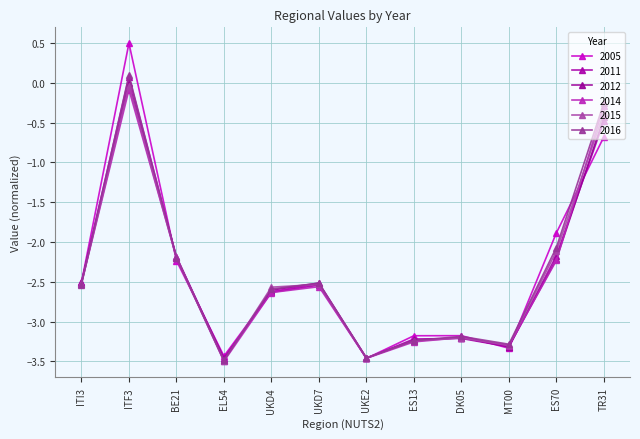

How many data points in 2015 are above -2?

2